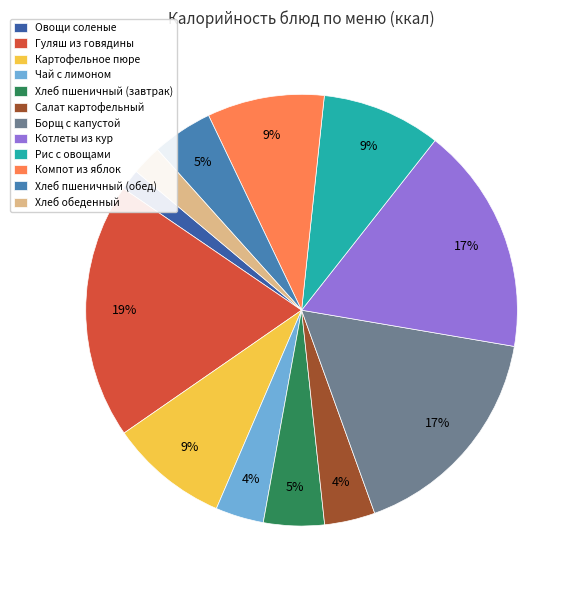

What is the change in value from Хлеб пшеничный (завтрак) to Борщ с капустой?

+190.0